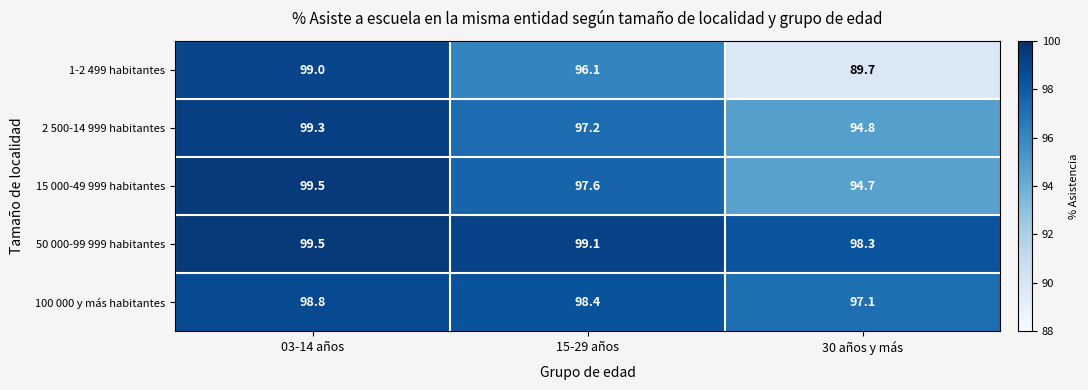

Which series has the widest spread of values?

1-2 499 habitantes